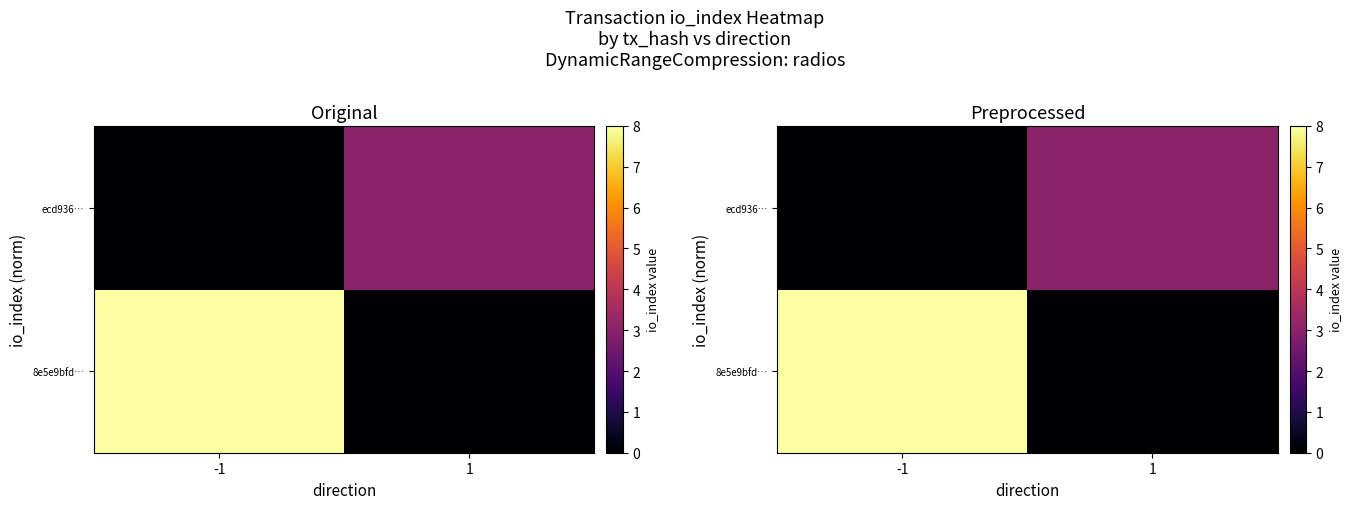

Count the number of data series in this chart.

2